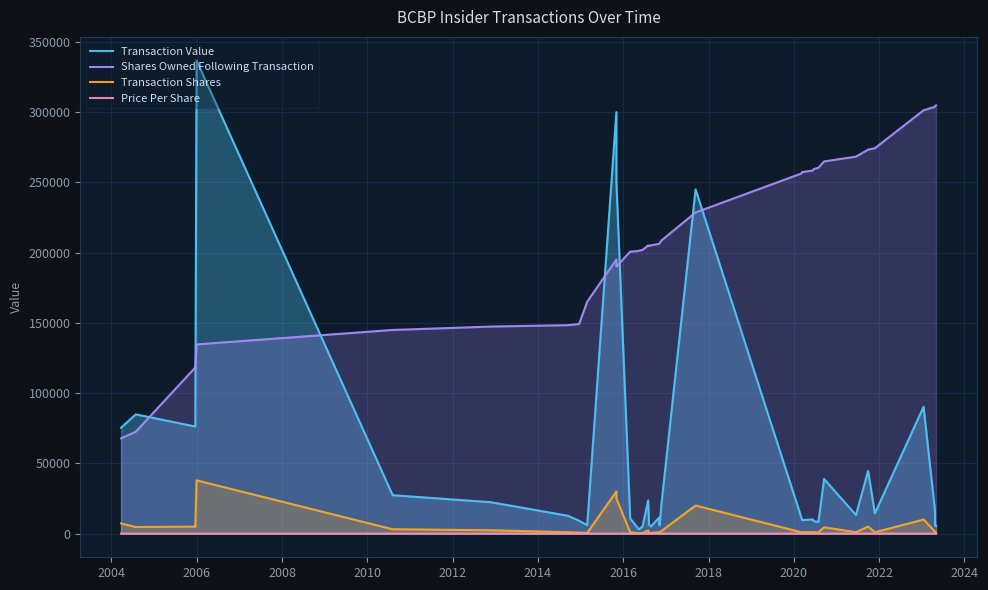

The Transaction Value series shows 25578.6 at 33. True or false?

False